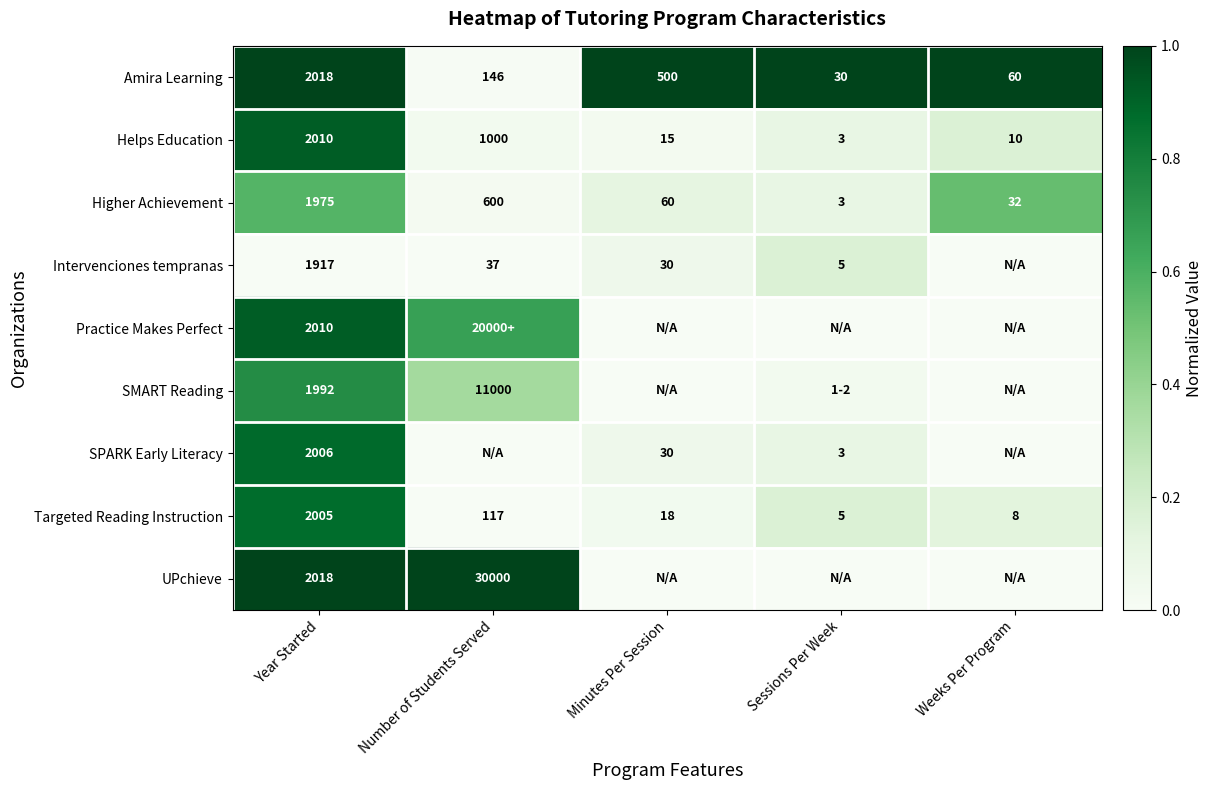

Count the number of categories in the chart.

5